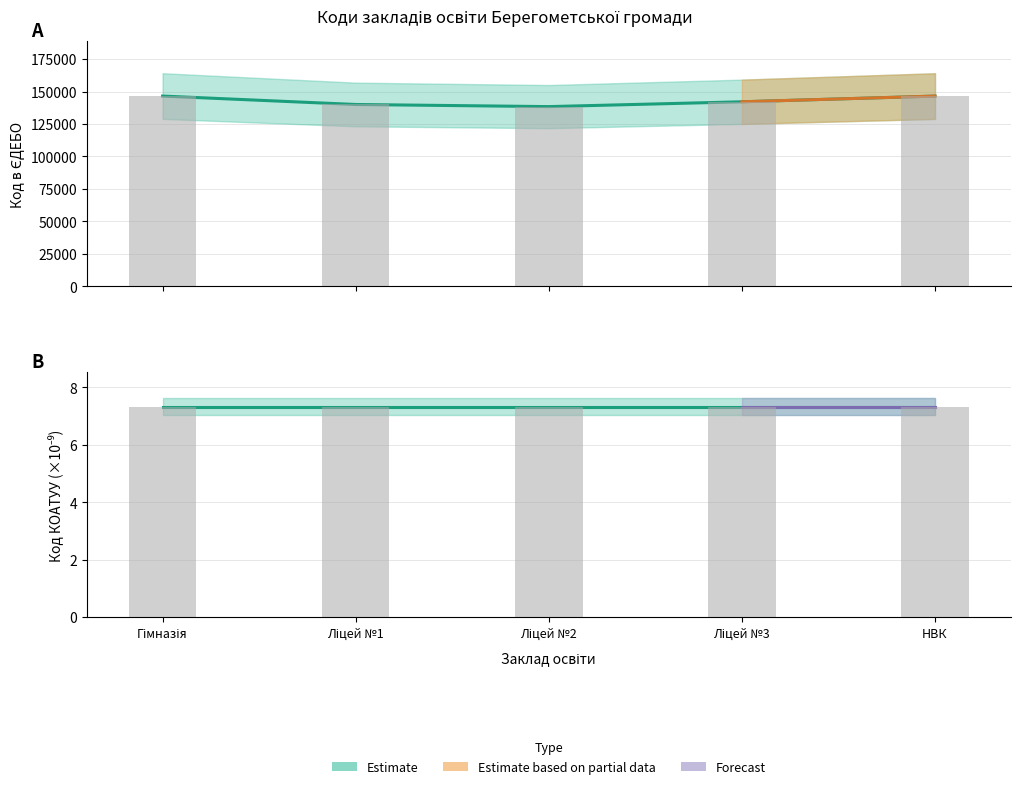

Is it true that the value at НВК is 146466?

True